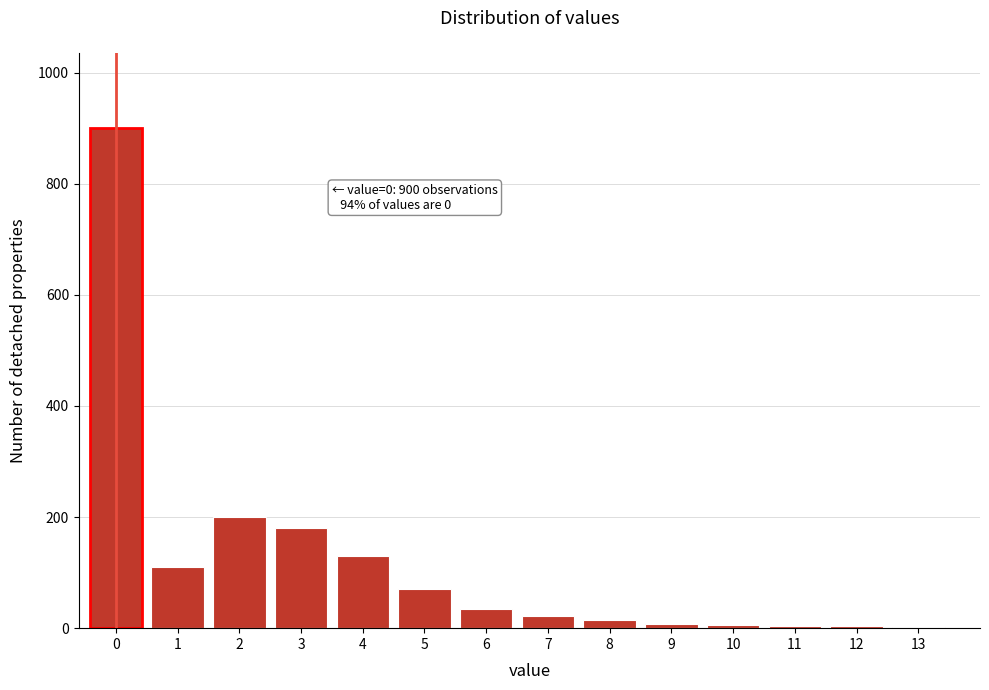

Approximately how many times larger is the value at 6 compared to 5?

0.5